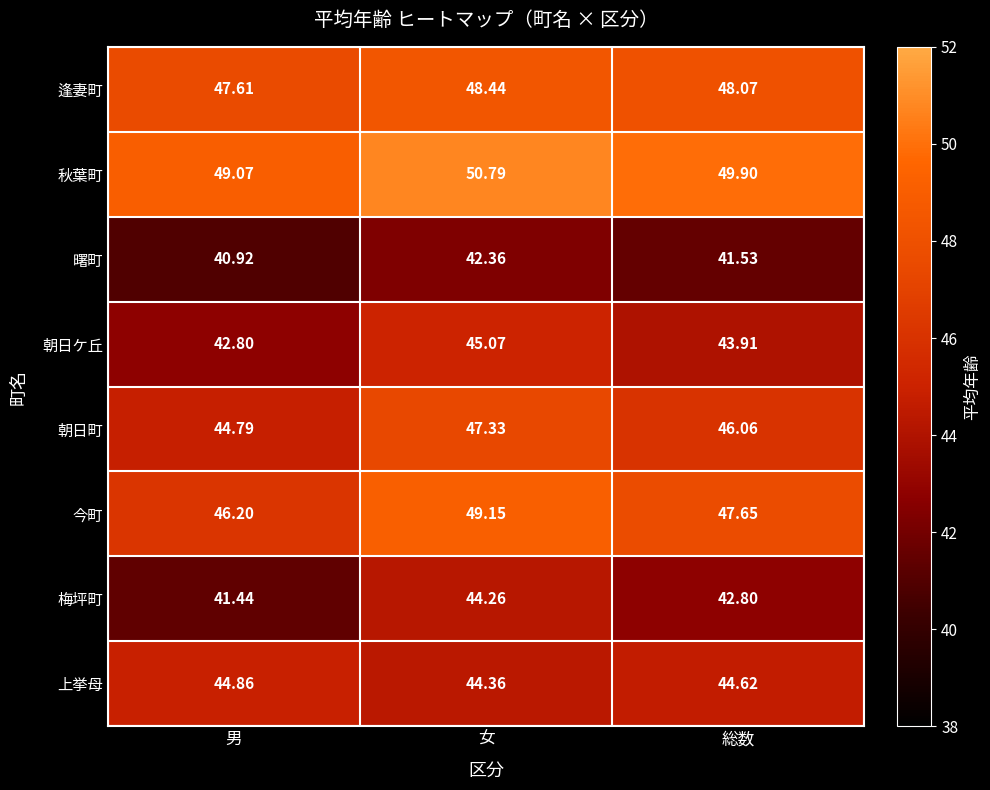

Which series has the largest total across all categories?

秋葉町